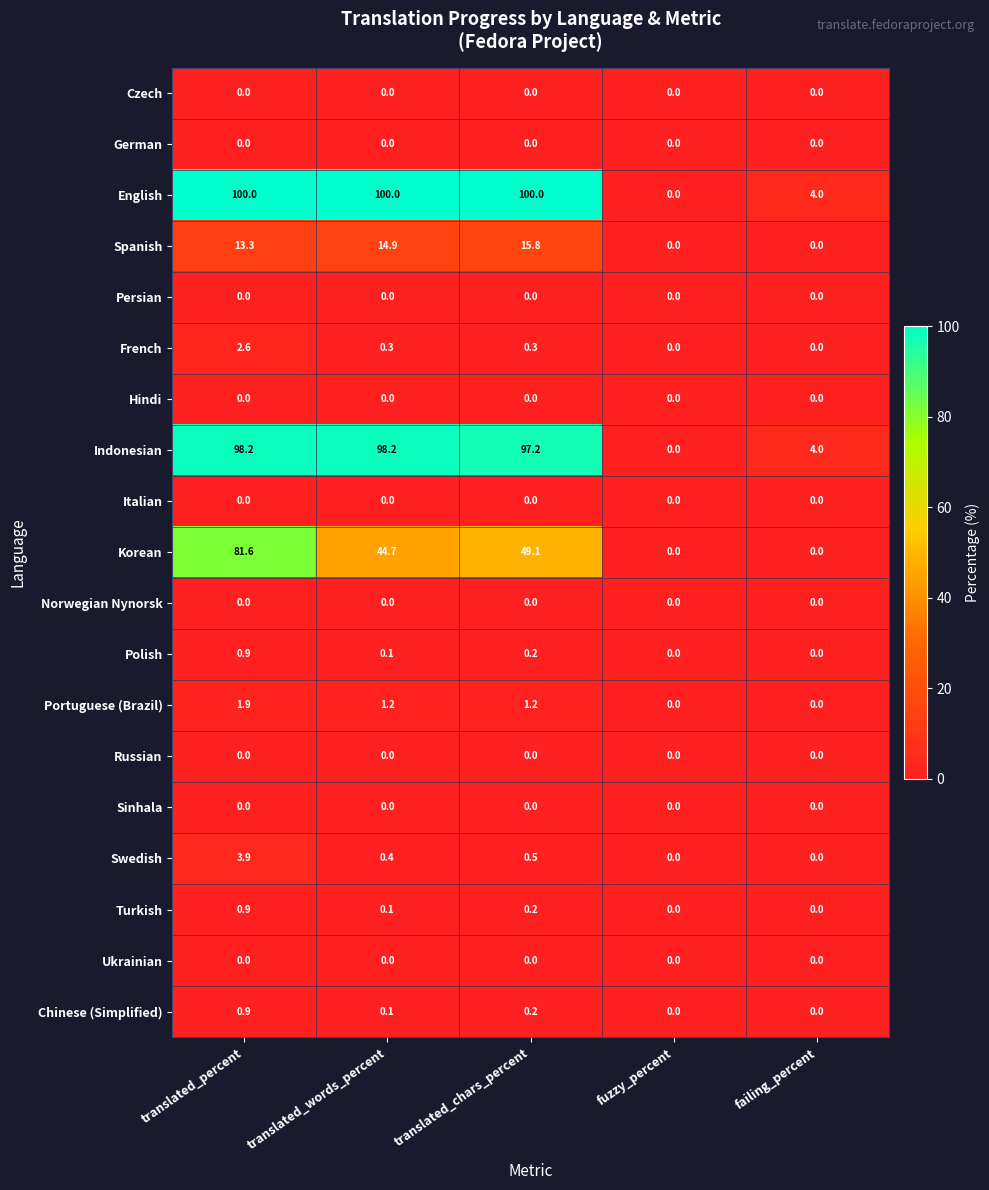

The Swedish series shows -1.2 at failing_percent. True or false?

False